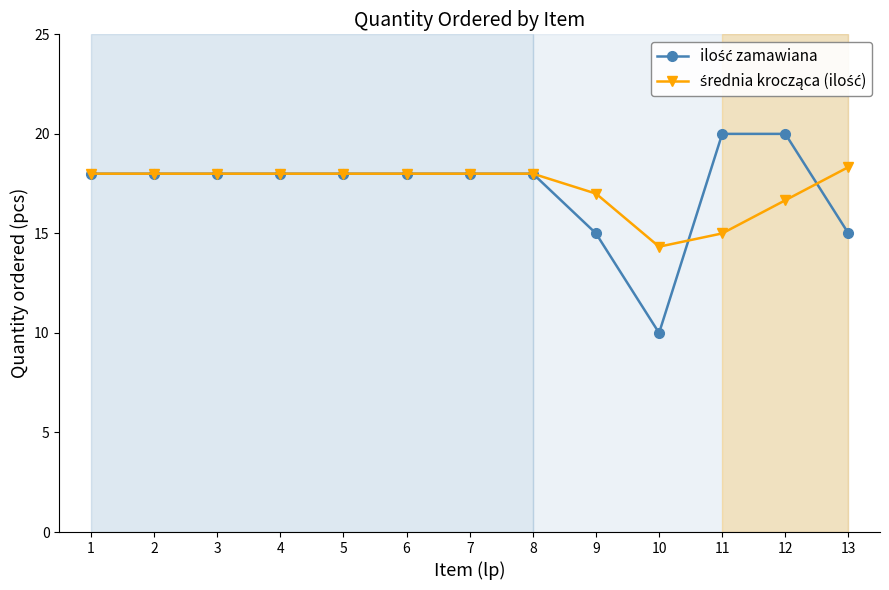

What is the total value across all series at 11?

35.0